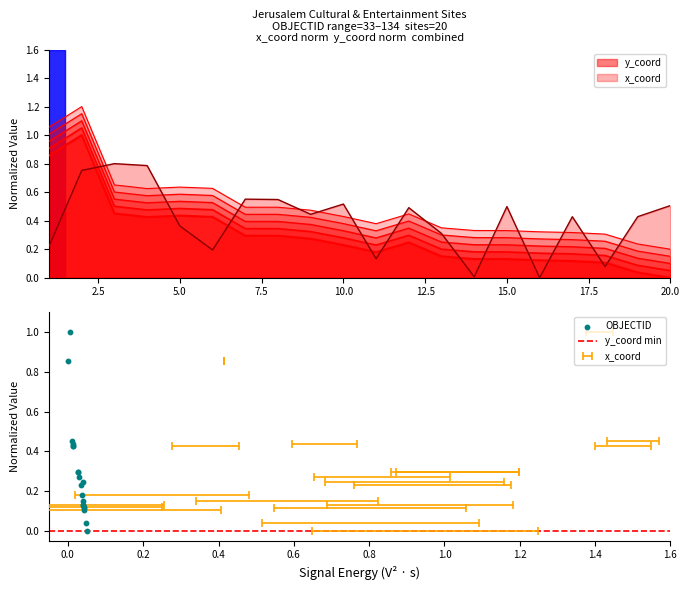

What is the total value across all series at 8?

1.0